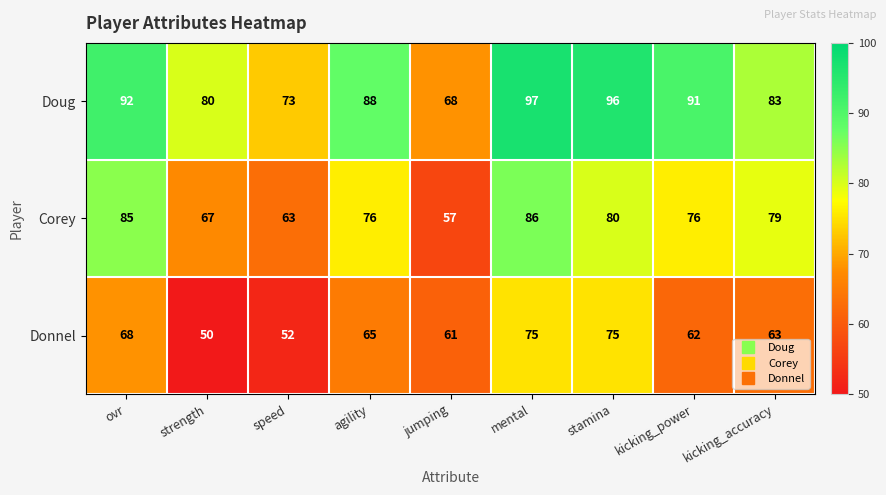

How many values in the Doug series are below 88?

4